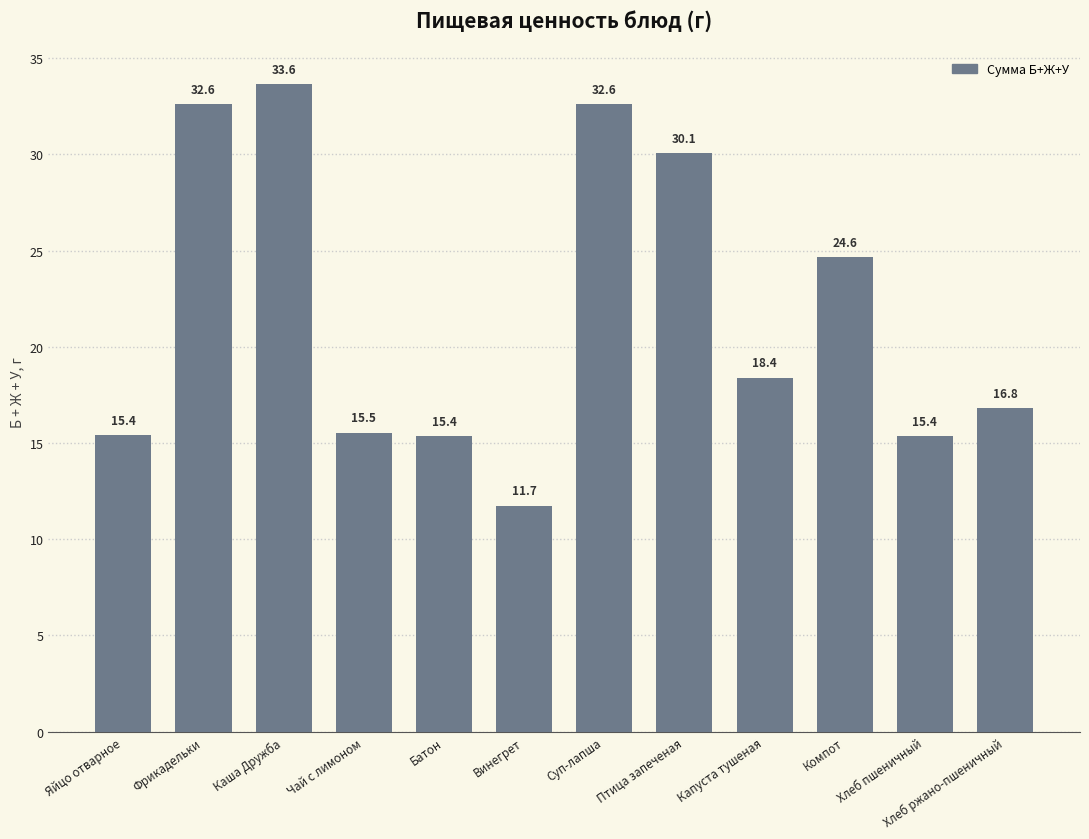

Which label corresponds to the smallest value in the chart?

Винегрет